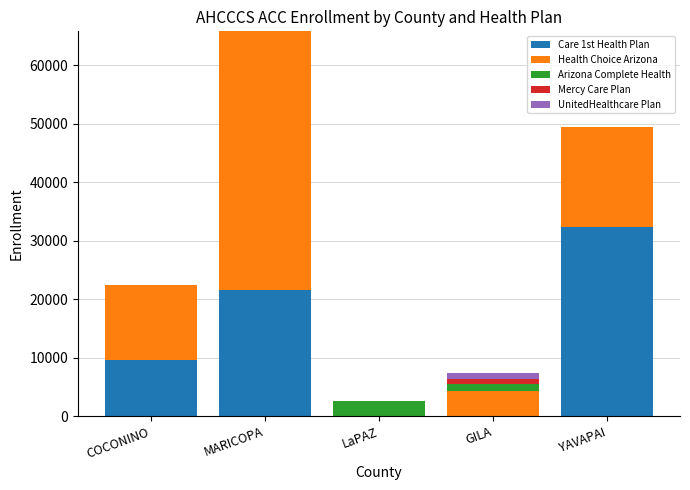

At which category is the sum across all series the highest?

MARICOPA